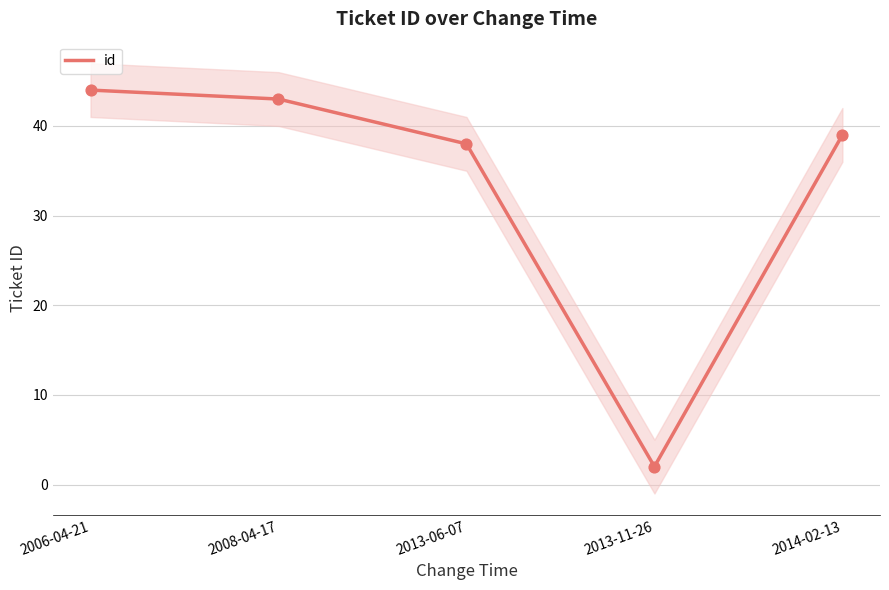

Approximately how many times larger is the value at 2008-04-17 compared to 2006-04-21?

1.0